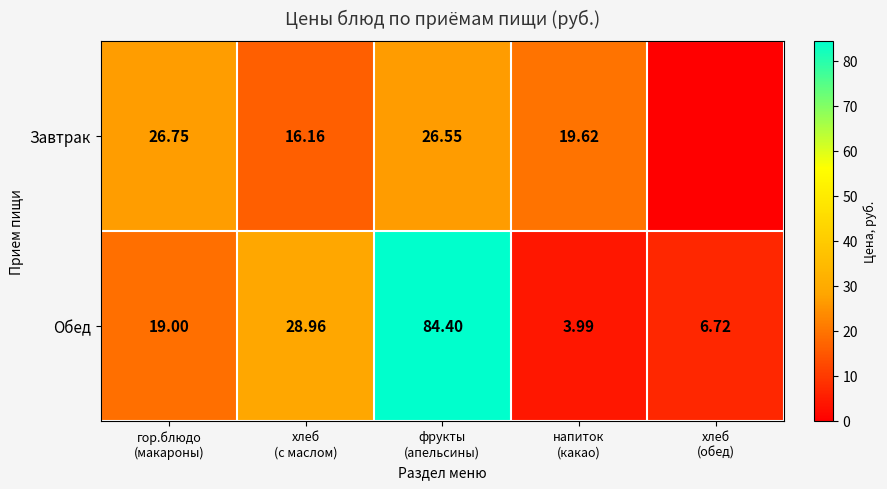

What is the difference between the maximum and minimum values in the Завтрак series?

26.8